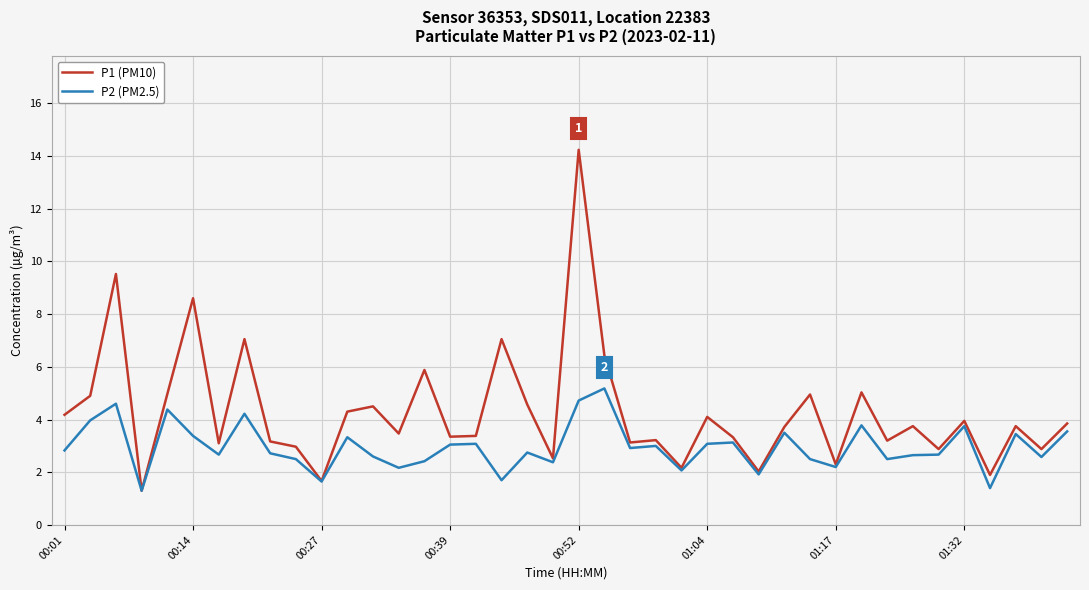

Which series has the largest range (max minus min)?

P1 (PM10)